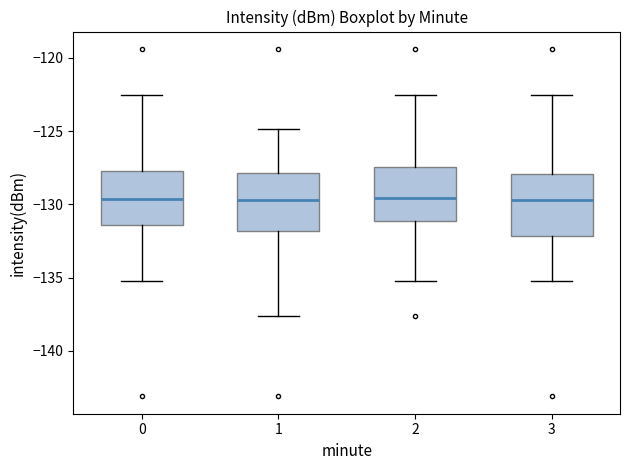

Reading left to right, transcribe this box plot: for each box, give where its median line is, the range the box spans, and where its two whiskers end, as read against the y-axis. The values are not printed on the chart, so give them approximately, as read against the axis.

0: median -129.5, box -131.5 to -127.5, whiskers -135.5 to -122.5
1: median -129.5, box -132.0 to -128.0, whiskers -137.5 to -125.0
2: median -129.5, box -131.0 to -127.5, whiskers -135.5 to -122.5
3: median -129.5, box -132.0 to -128.0, whiskers -135.5 to -122.5